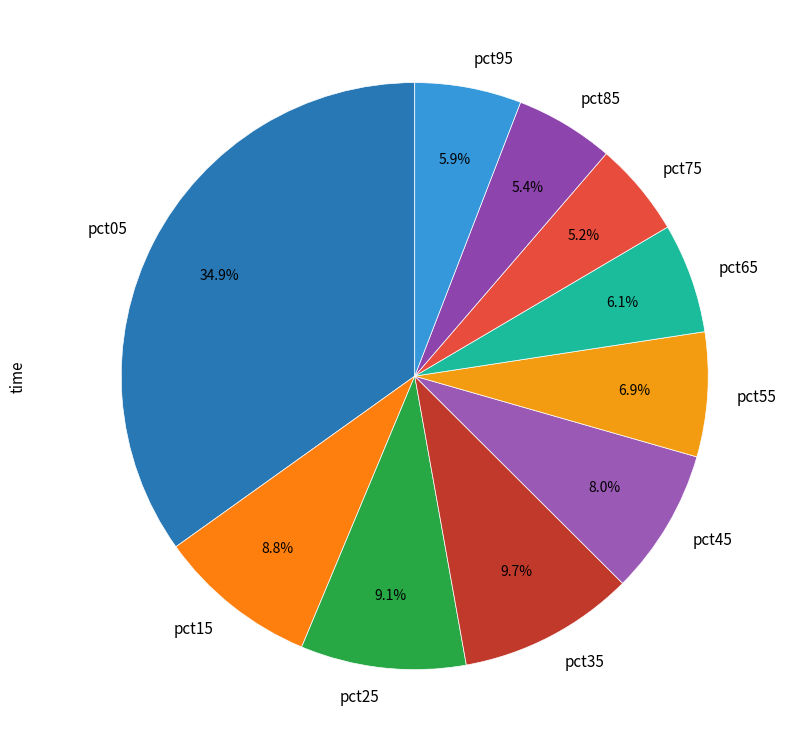

Is there a majority slice in this chart?

No